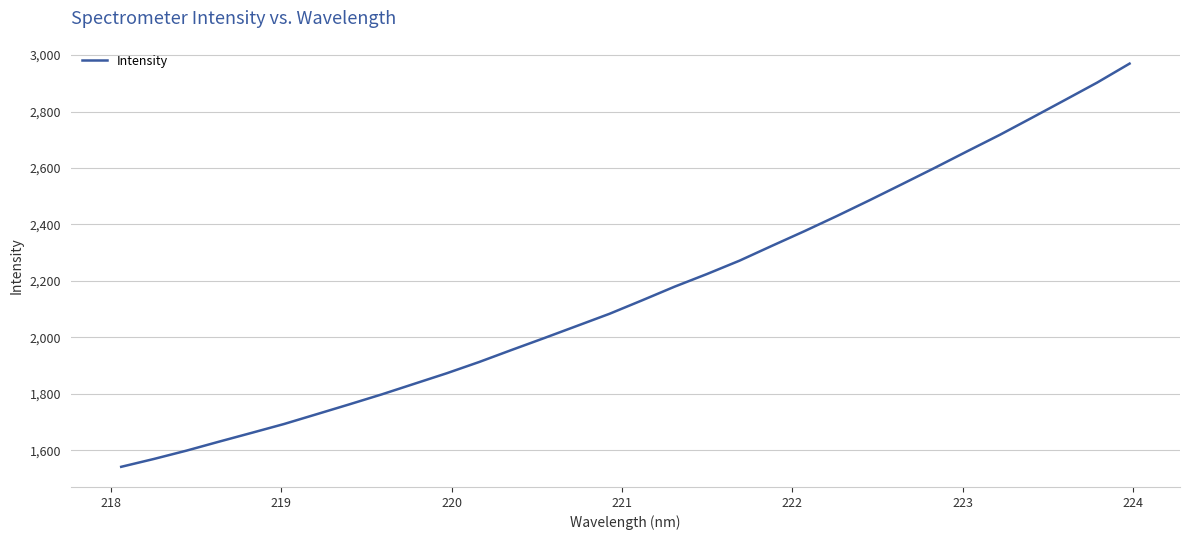

What is the smallest value displayed?

1541.9